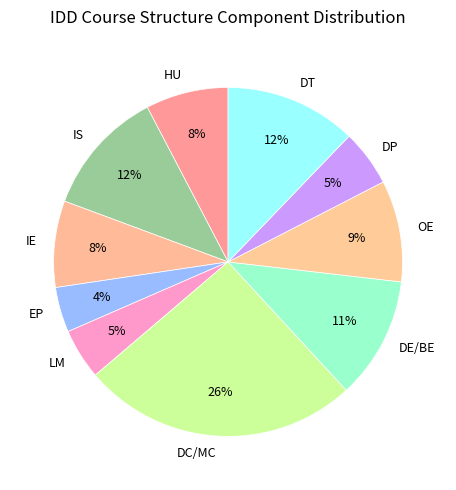

How many slices are in this pie chart?

10